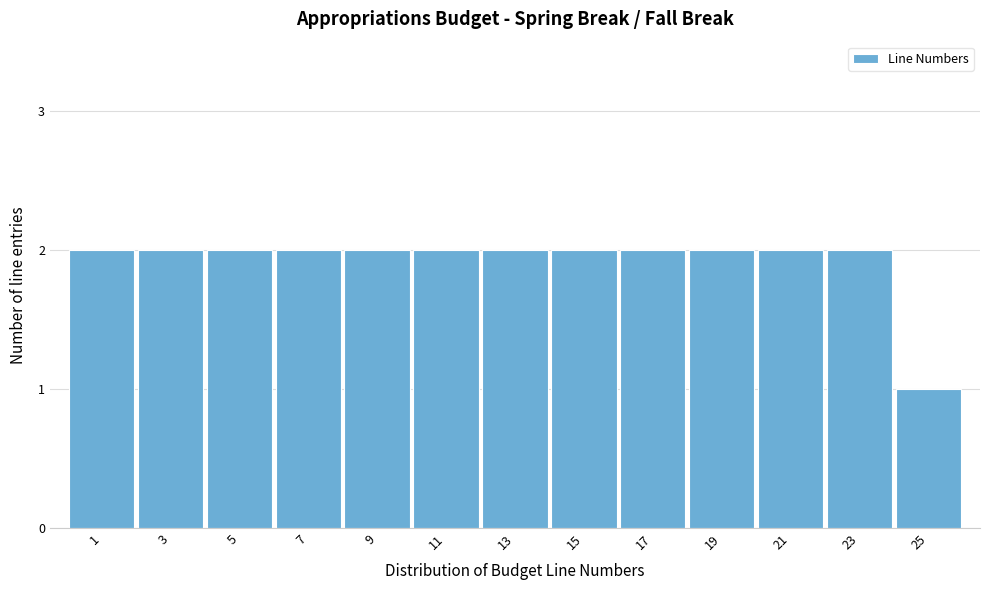

Reading left to right, transcribe all the data shown in this chart.

1=2	3=2	5=2	7=2	9=2	11=2	13=2	15=2	17=2	19=2	21=2	23=2	25=1